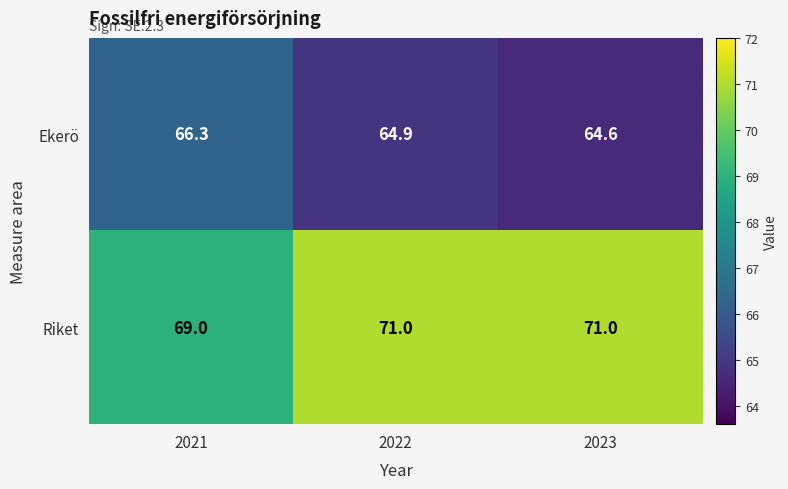

What is the sum of the Riket values at 2022 and 2023?

142.0